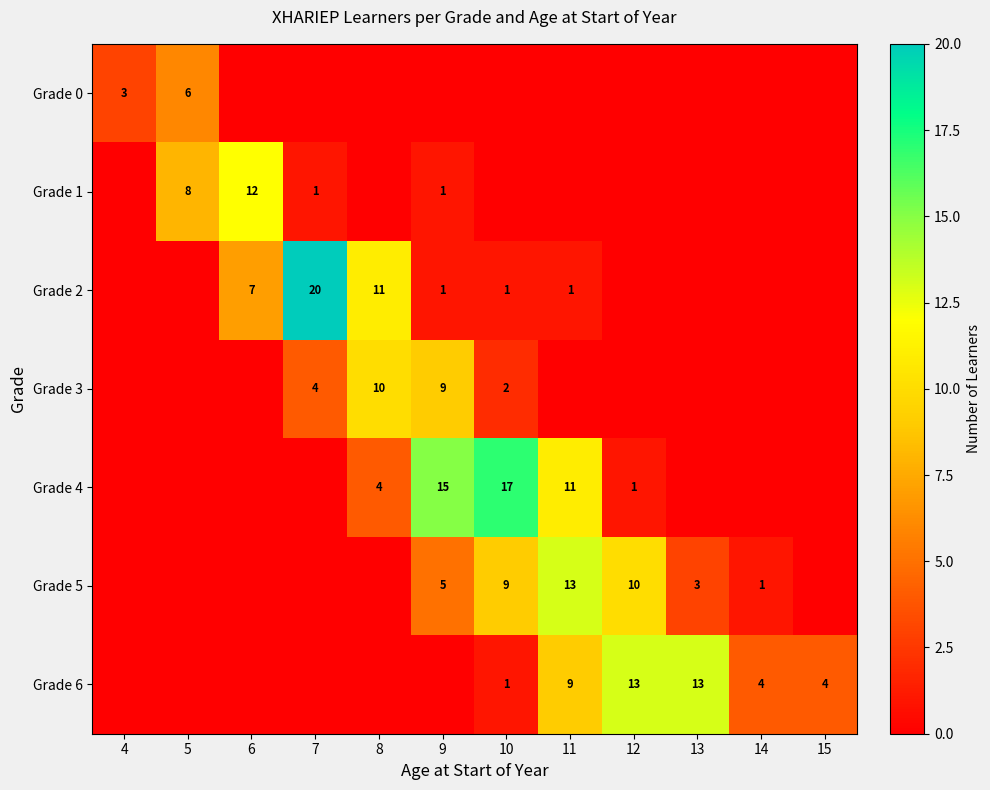

The value of Grade 4 at 8 is 4. True or false?

True